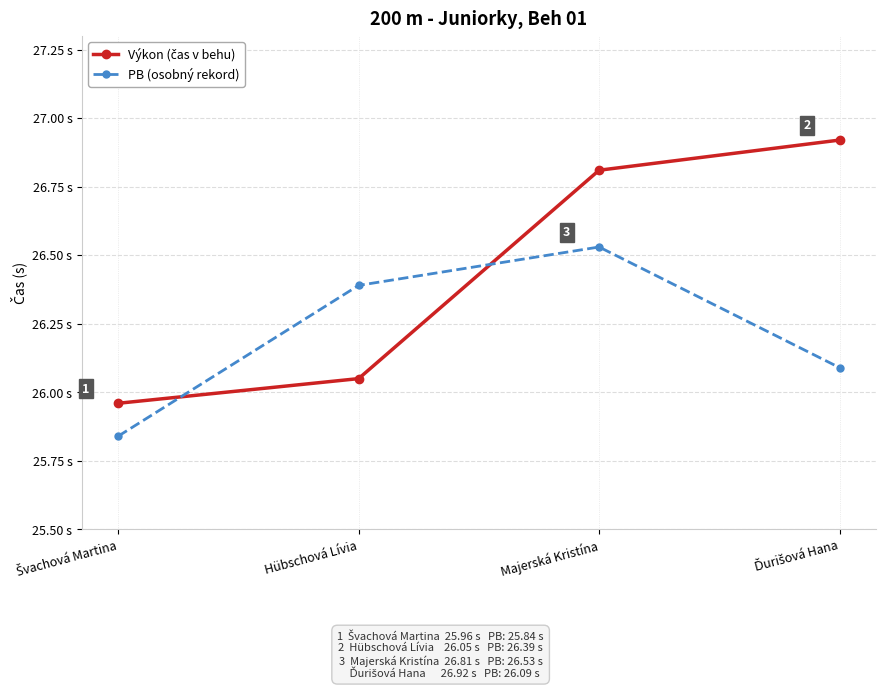

Is this an area chart (filled region under the line)?

No